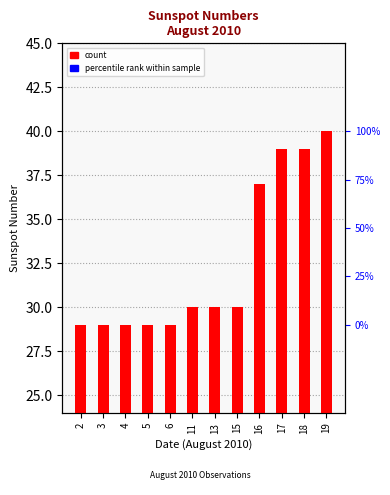

Between 17 and 16, which is larger?

17